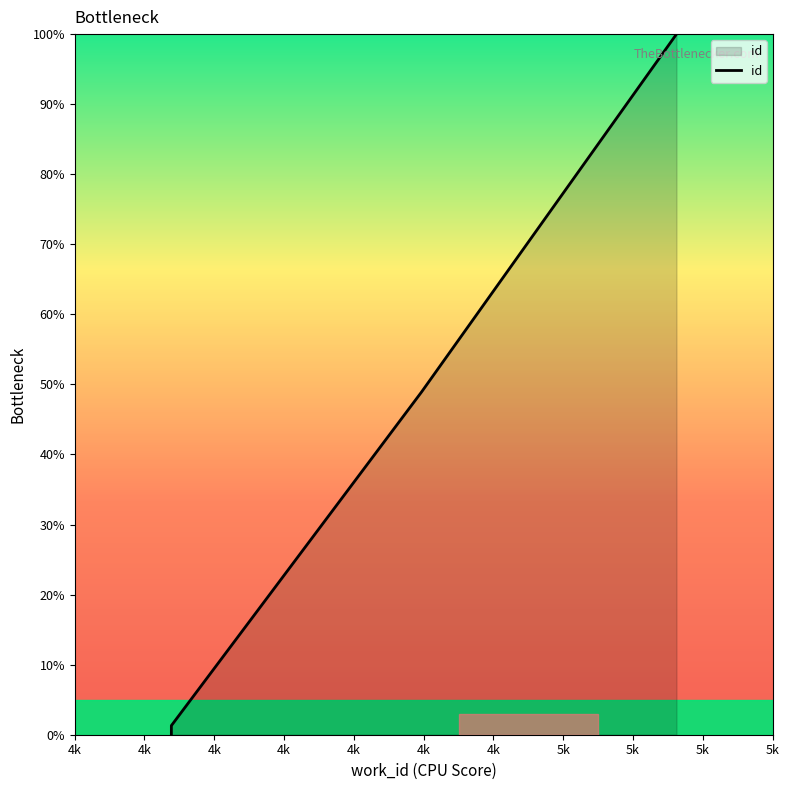

Between 4k and 4k, which is larger?

4k